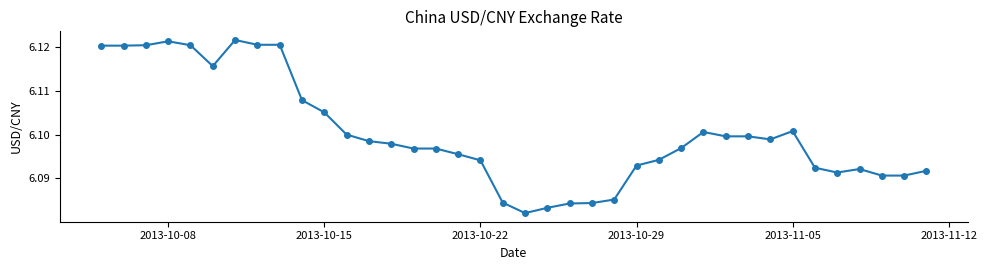

What is the sum of all values?

231.8